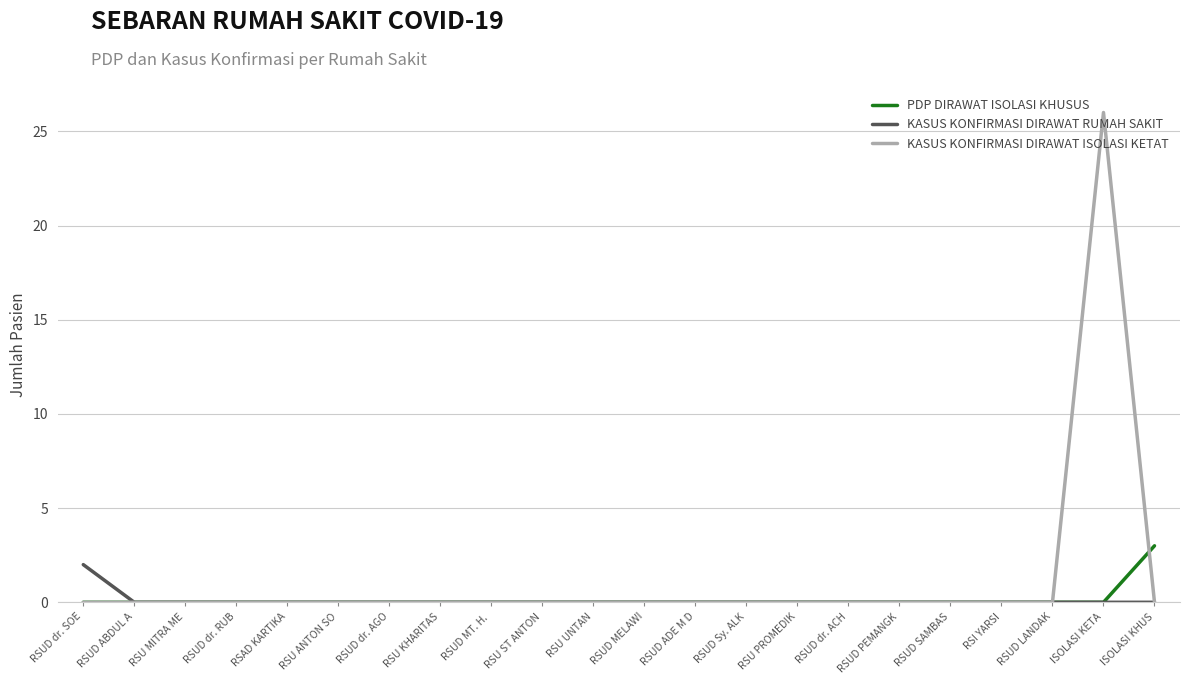

What is the spread (max minus min) of values at RSUD dr. SOE?

2